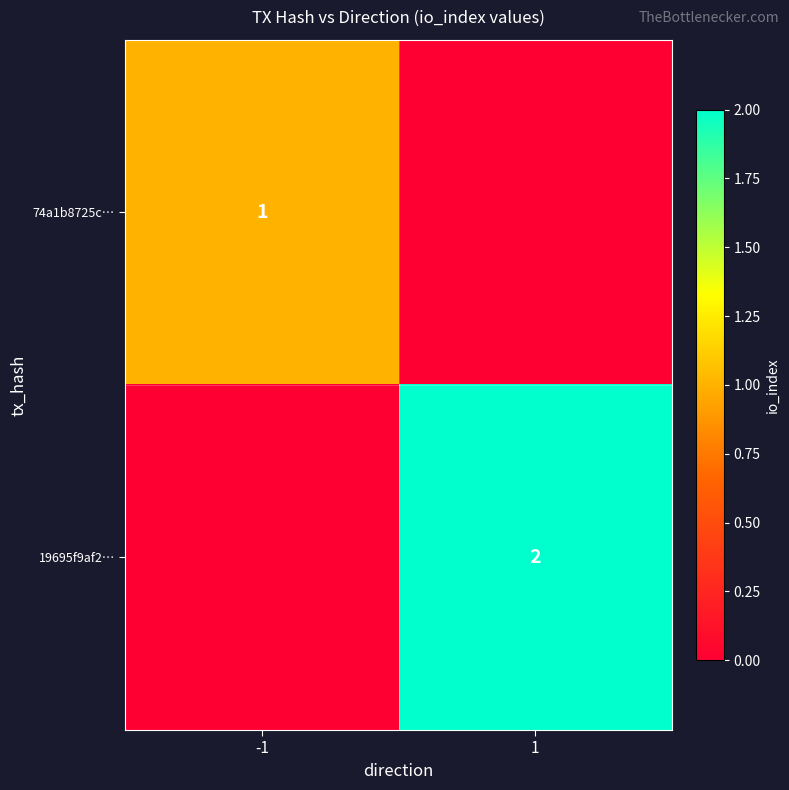

Is it true that 19695f9af2… equals 2 at 1?

True